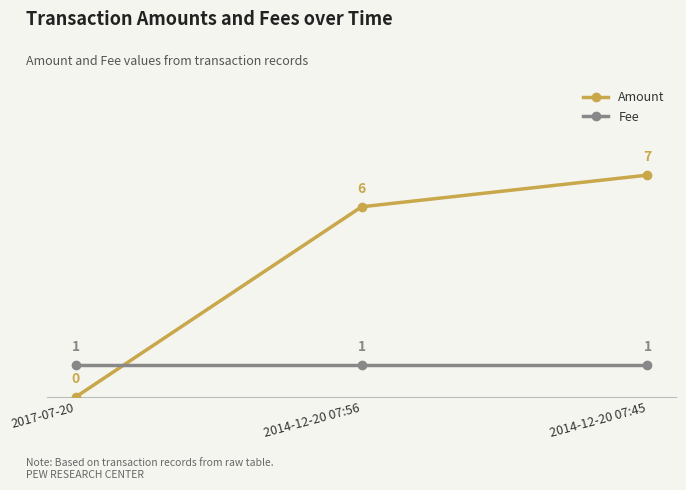

At 2017-07-20, list the series in order from largest to smallest.

Fee, Amount